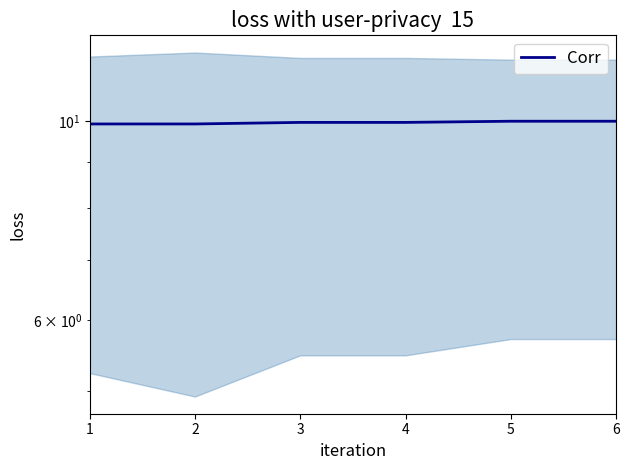

What is the difference between the values at 2 and 6?

0.1